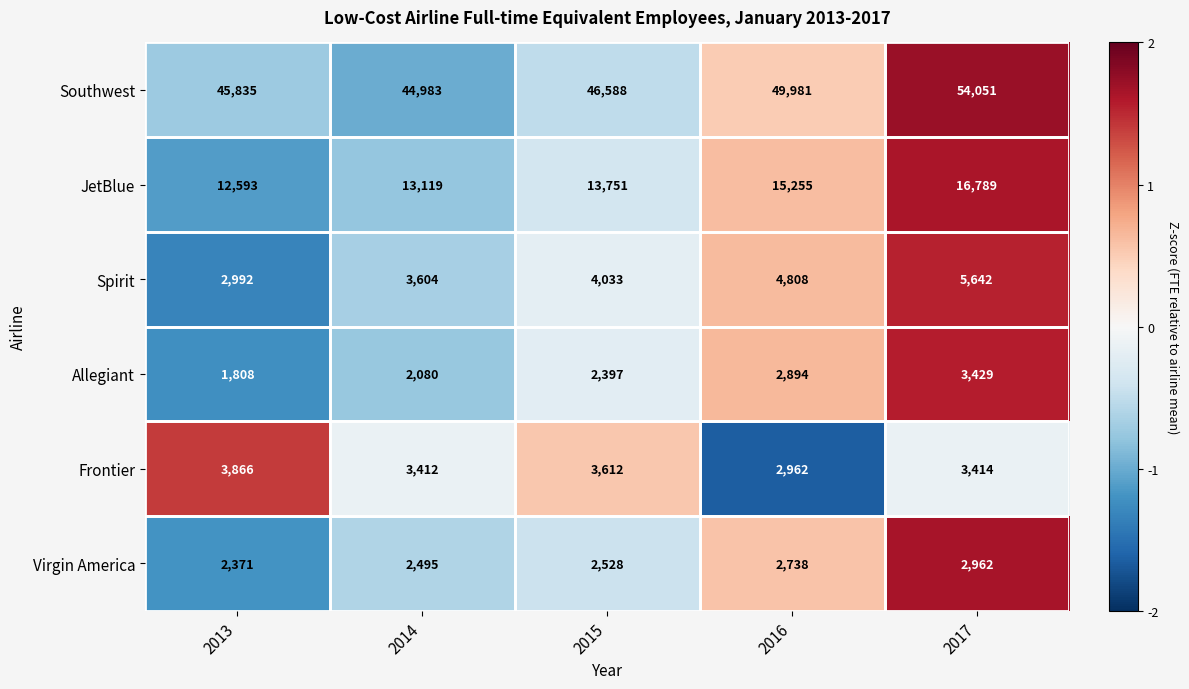

At which category is the sum across all series the highest?

2017